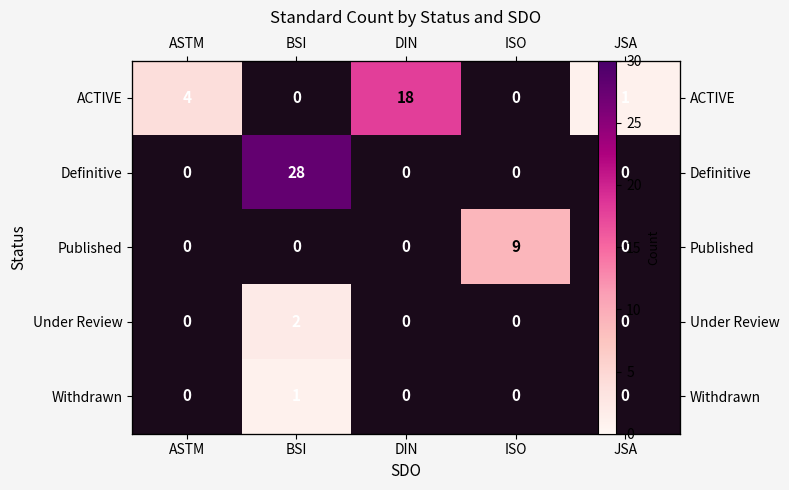

At ASTM, list the series in order from largest to smallest.

ACTIVE, Definitive, Published, Under Review, Withdrawn